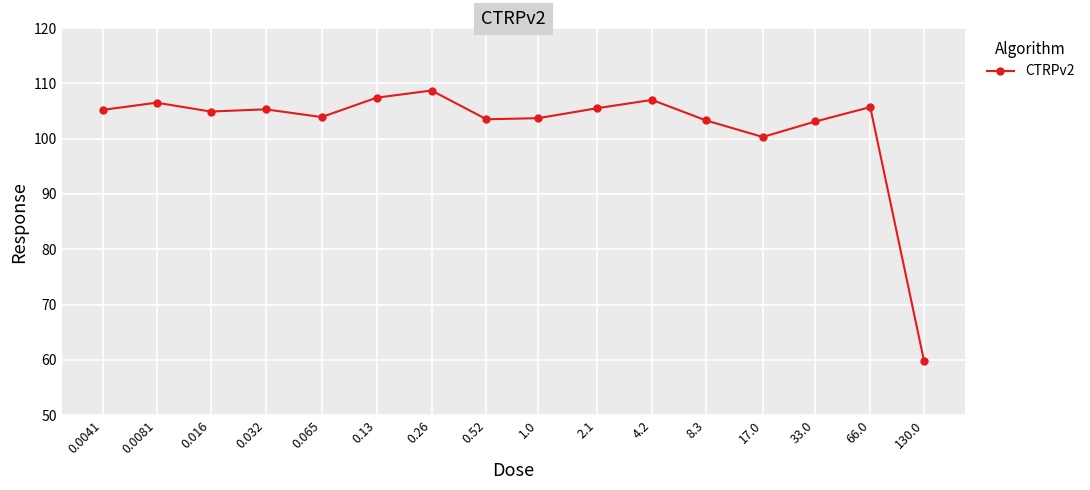

What is the difference between the second highest and minimum values?

47.5